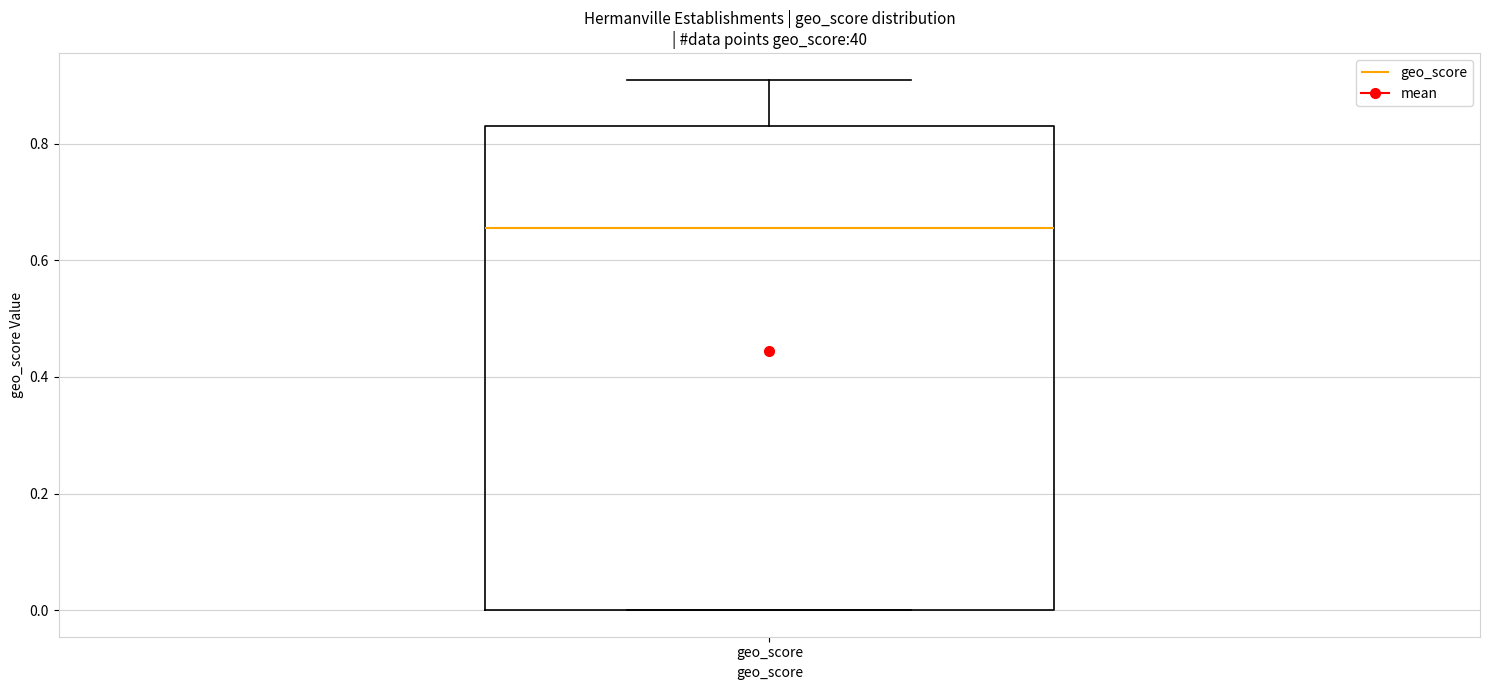

Where does the median line of the box for geo_score sit on the y-axis? The values are not printed on the chart, so give them approximately, as read against the axis.

0.66